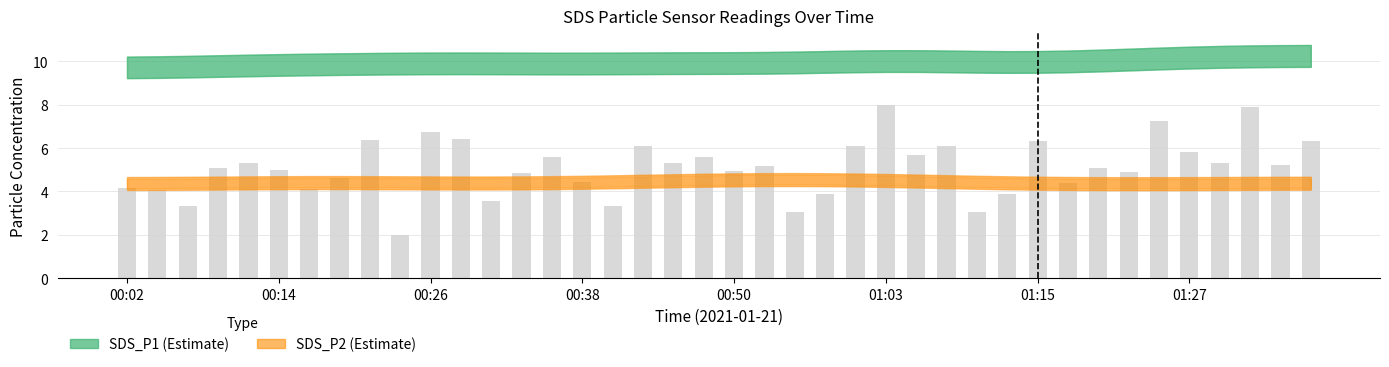

What is the difference between the maximum and minimum values?

6.0